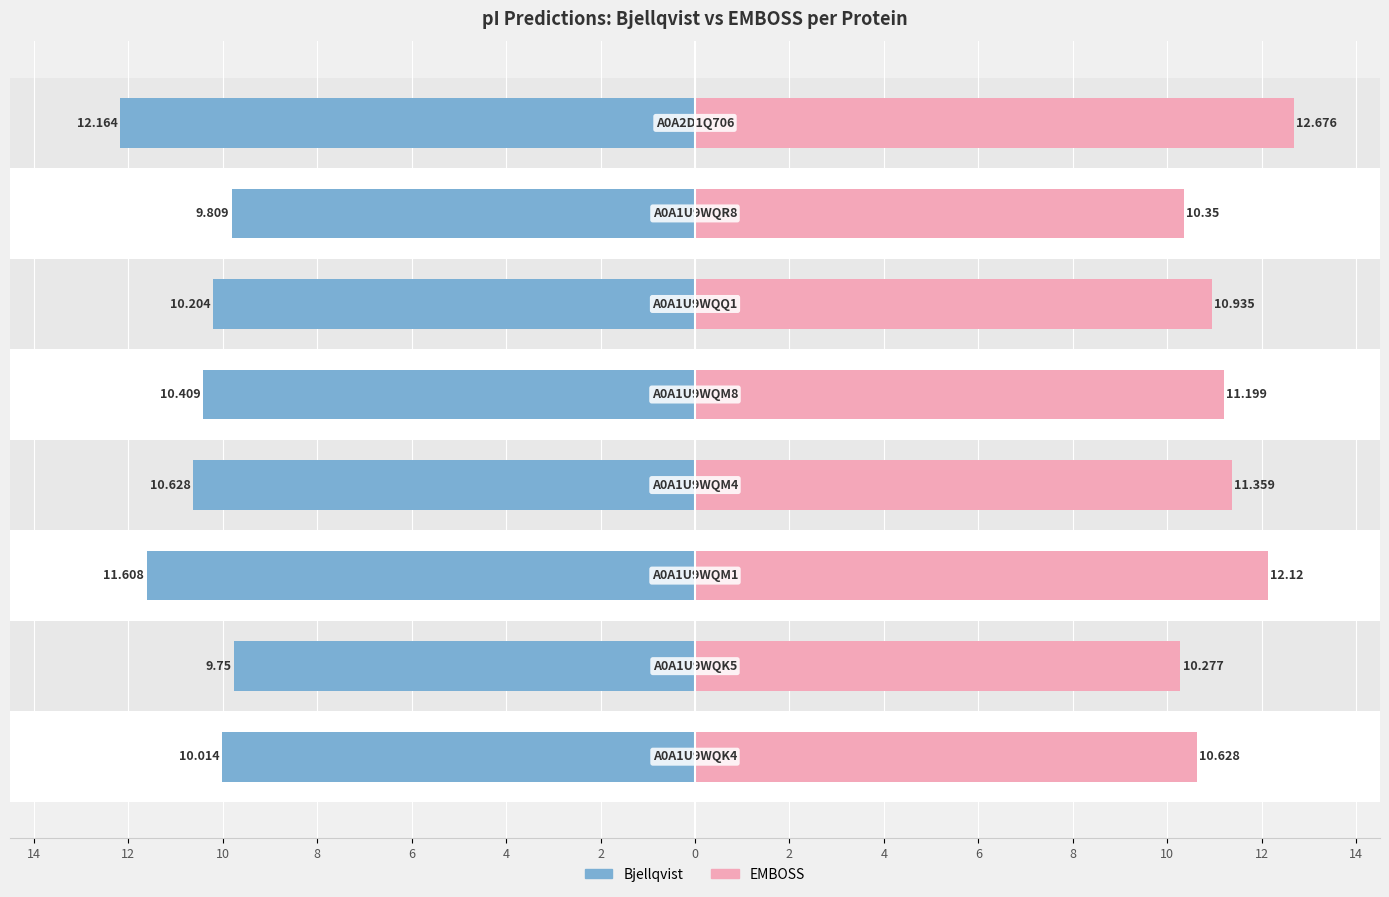

What is the greatest value displayed?

12.7